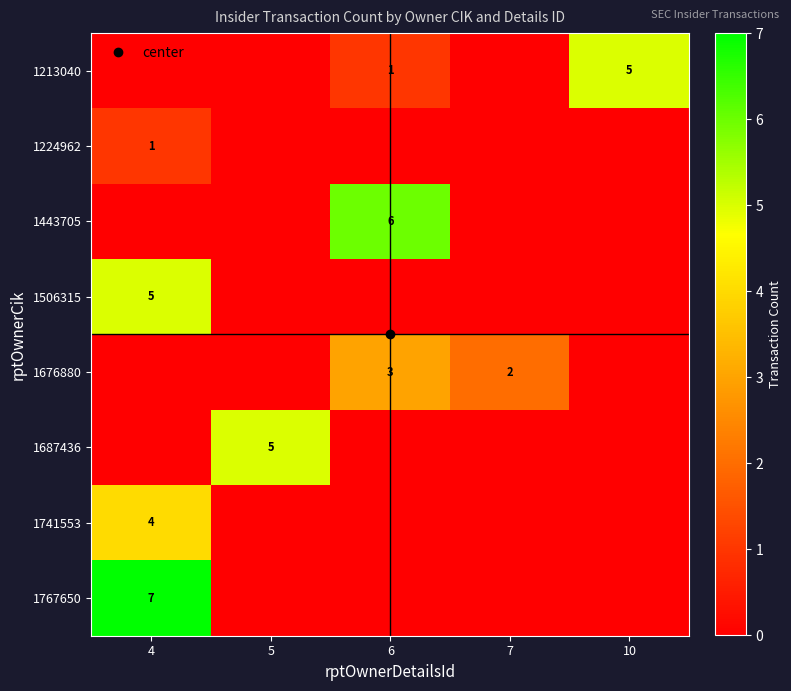

What is the spread (max minus min) of values at 7?

2